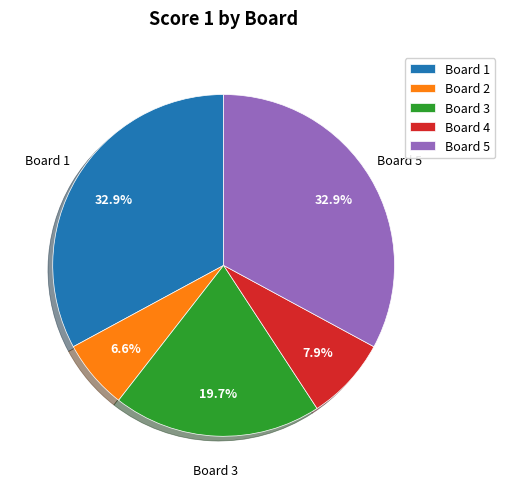

To the nearest percent, what percentage of the pie is Board 4?

8%